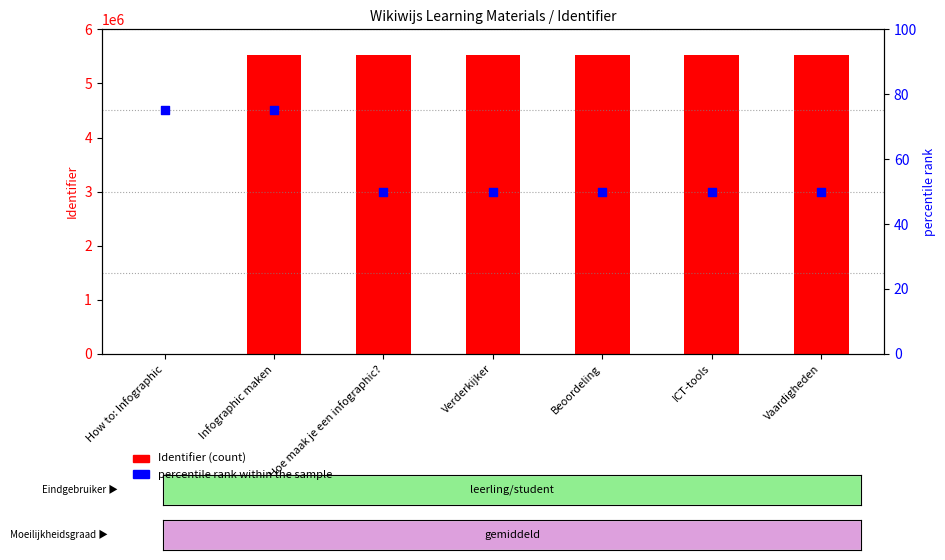

Is the value of Identifier at Infographic maken greater than the value of percentile rank within the sample at Beoordeling?

Yes